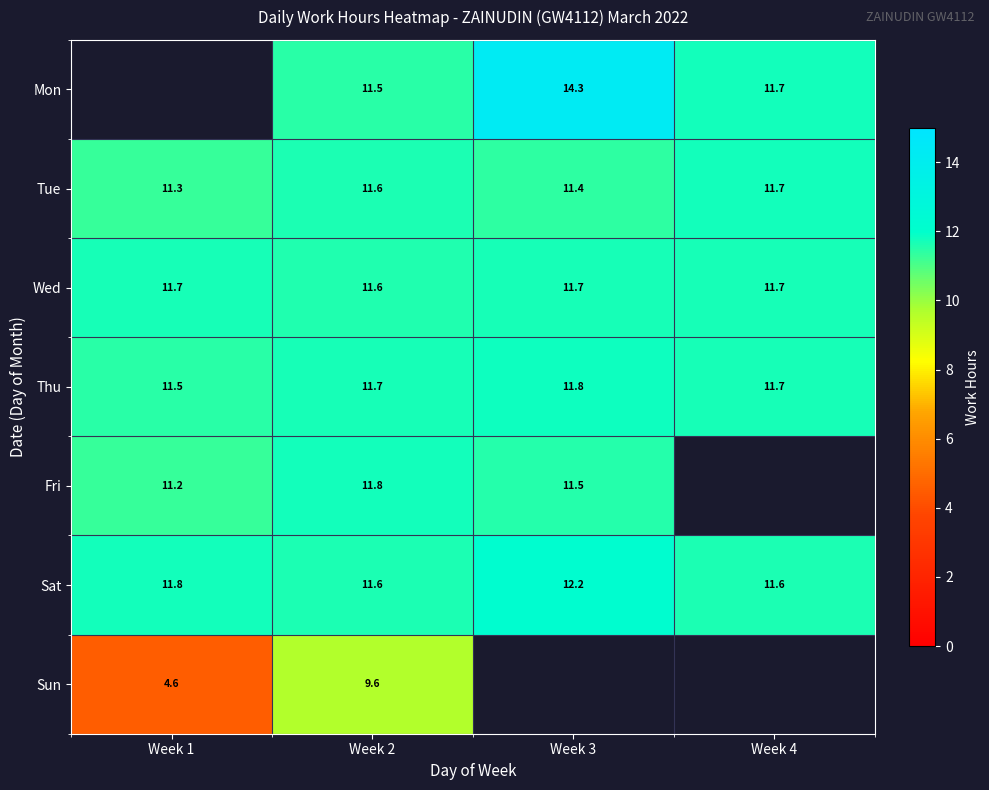

Which series has the widest spread of values?

Sun